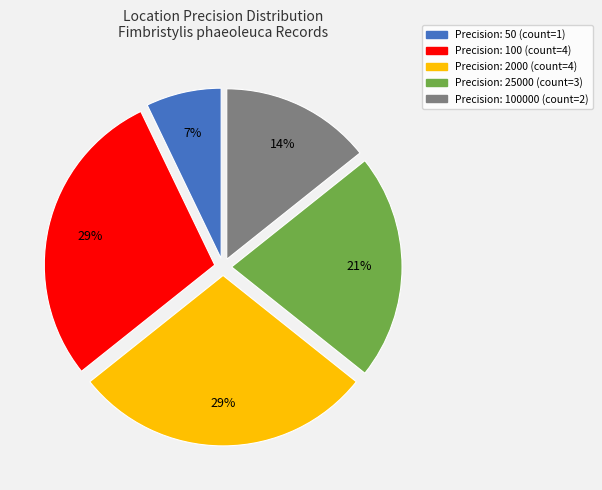

Does any single category account for the majority?

No